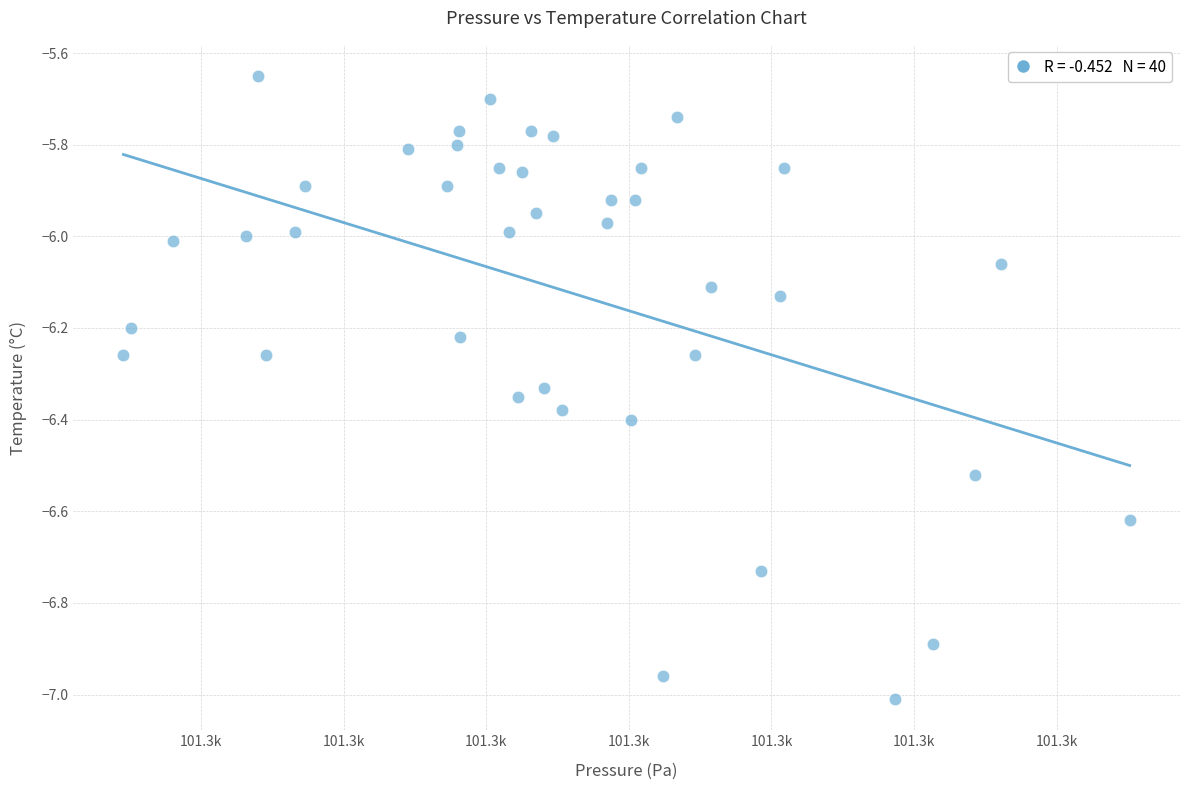

What is the range of Y values (max minus min)?

1.4